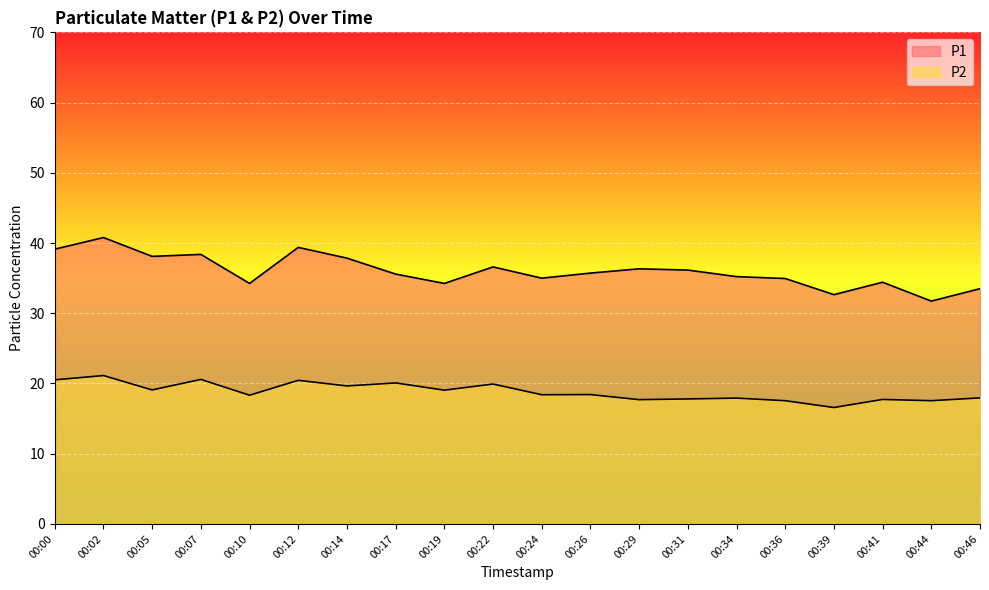

Does the chart display data point markers on the line(s)?

No